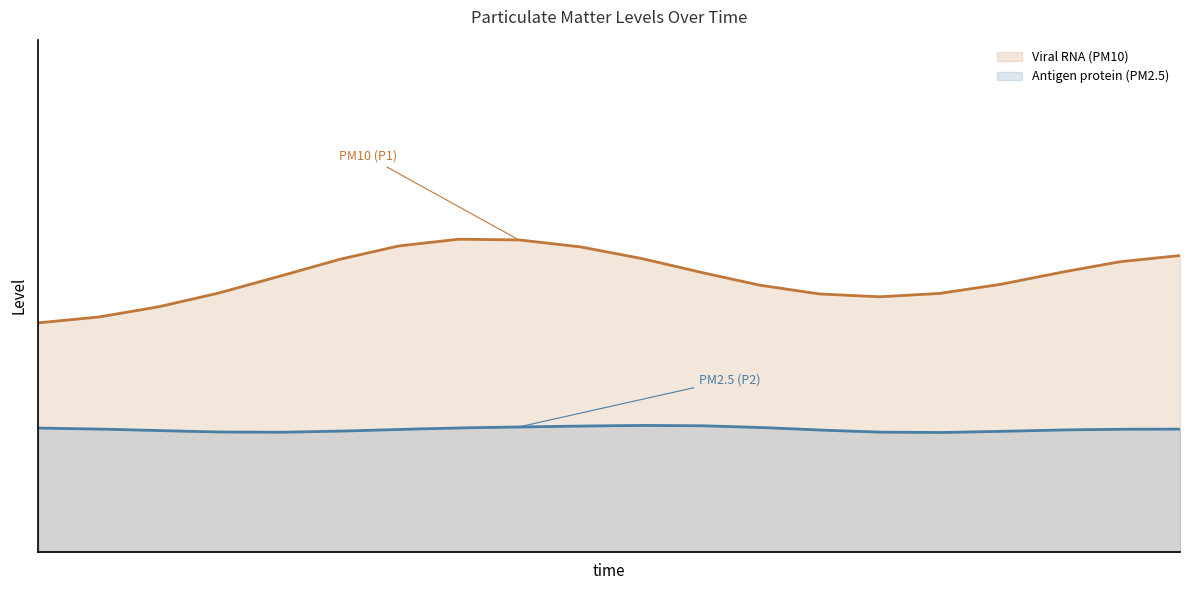

Which category has the lowest value across all series?

00:07